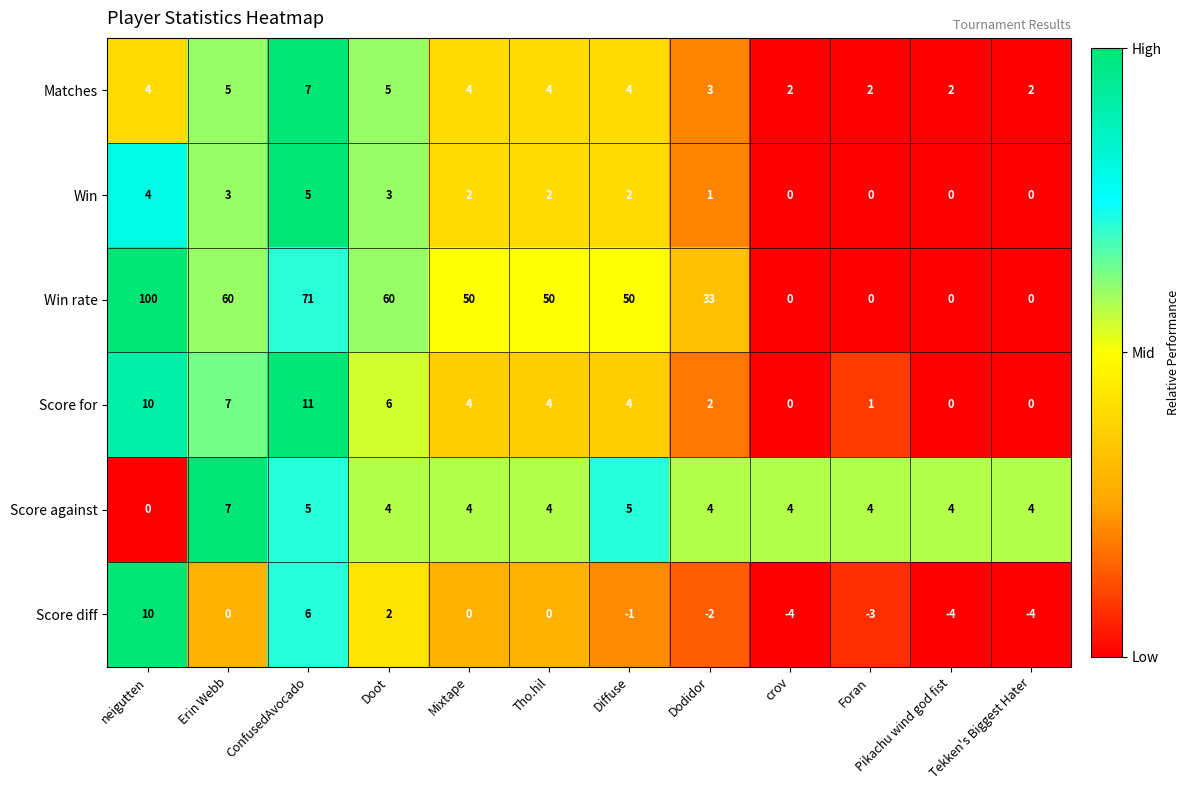

At which label does Score diff first exceed 0?

neigutten